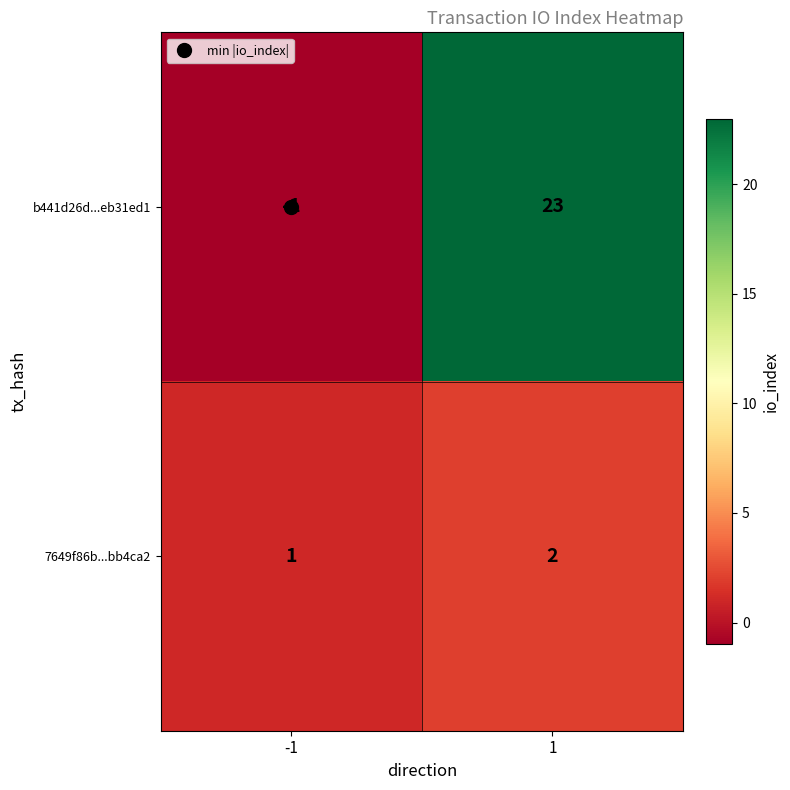

The b441d26d...eb31ed1 series shows -2 at -1. True or false?

False